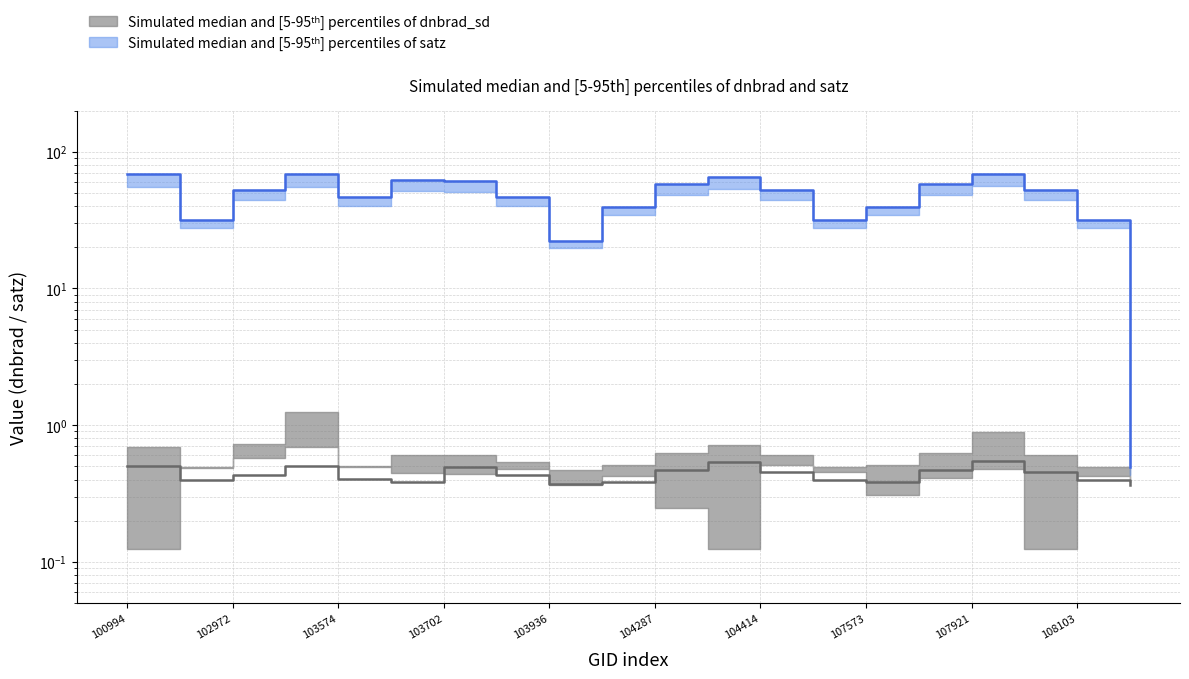

Where is the first local minimum for dnbrad median?

102972